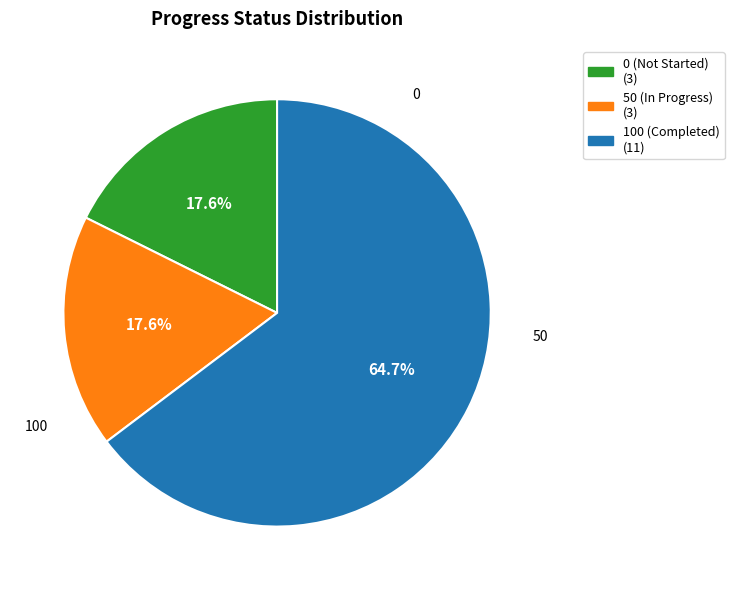

Is there a majority slice in this chart?

Yes